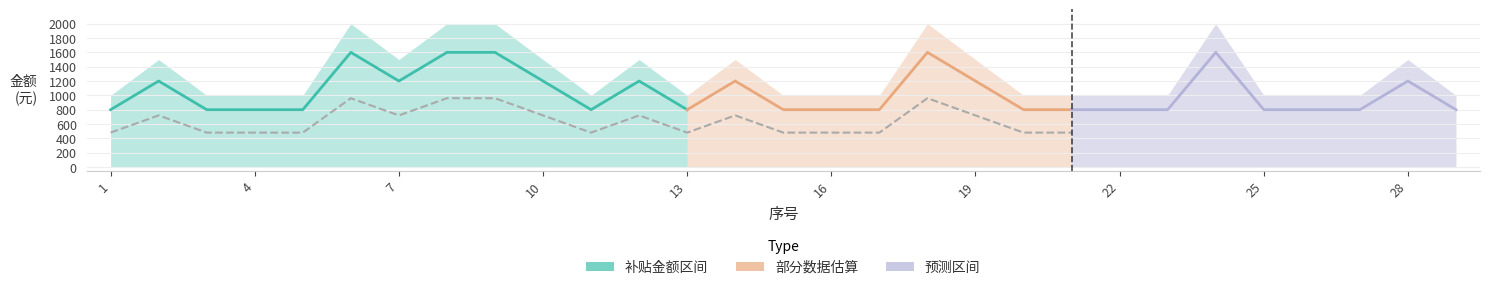

At how many categories does at least one series exceed 695?

29